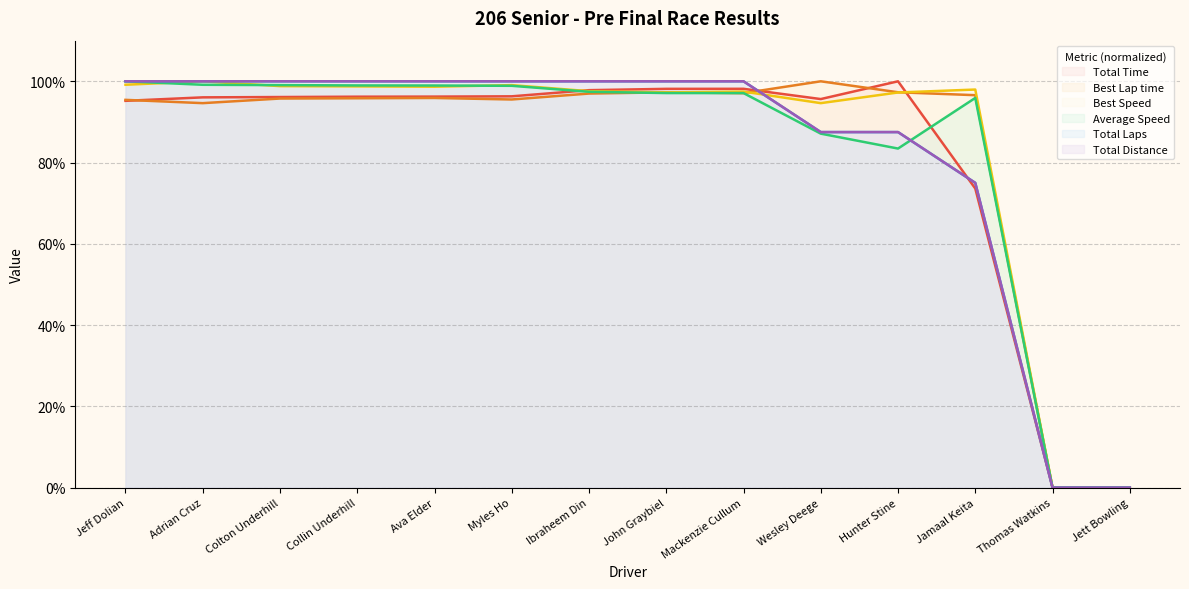

What is the sum of all Best Lap time values?

1158.3